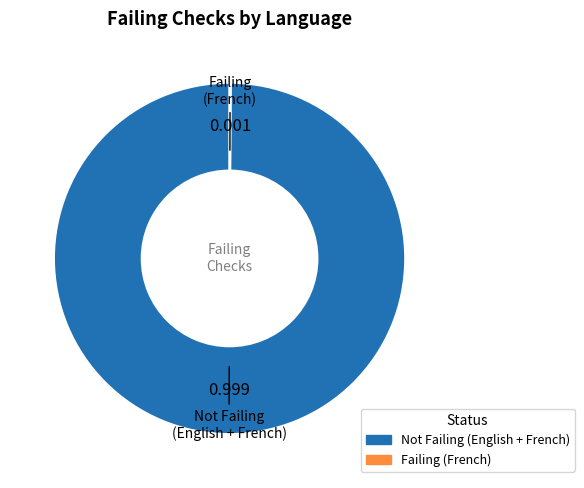

Does any single category account for the majority?

Yes